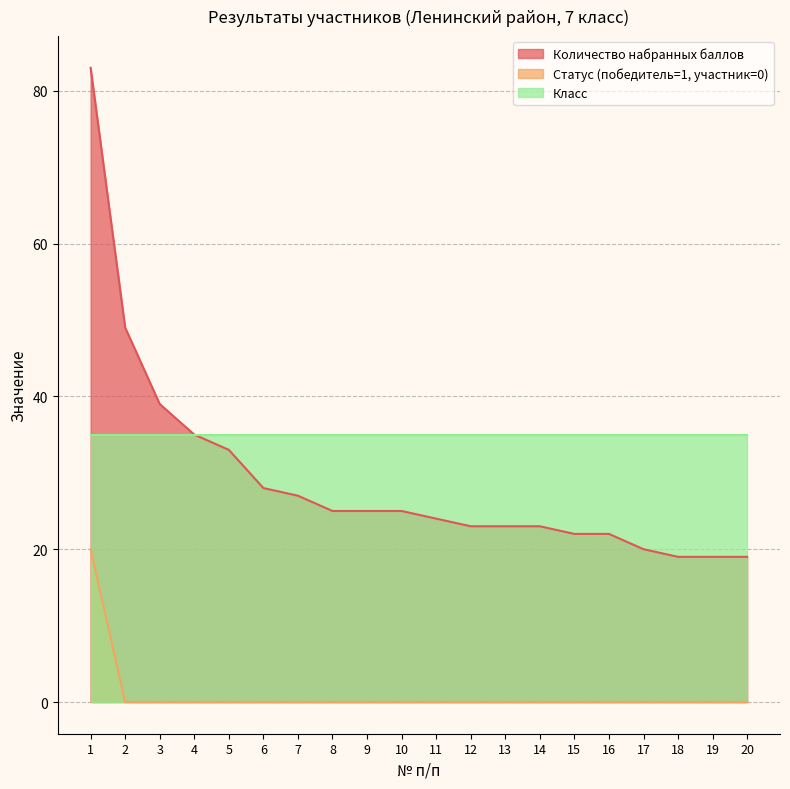

What is the sum of all Статус (победитель=1, участник=0) values?

20